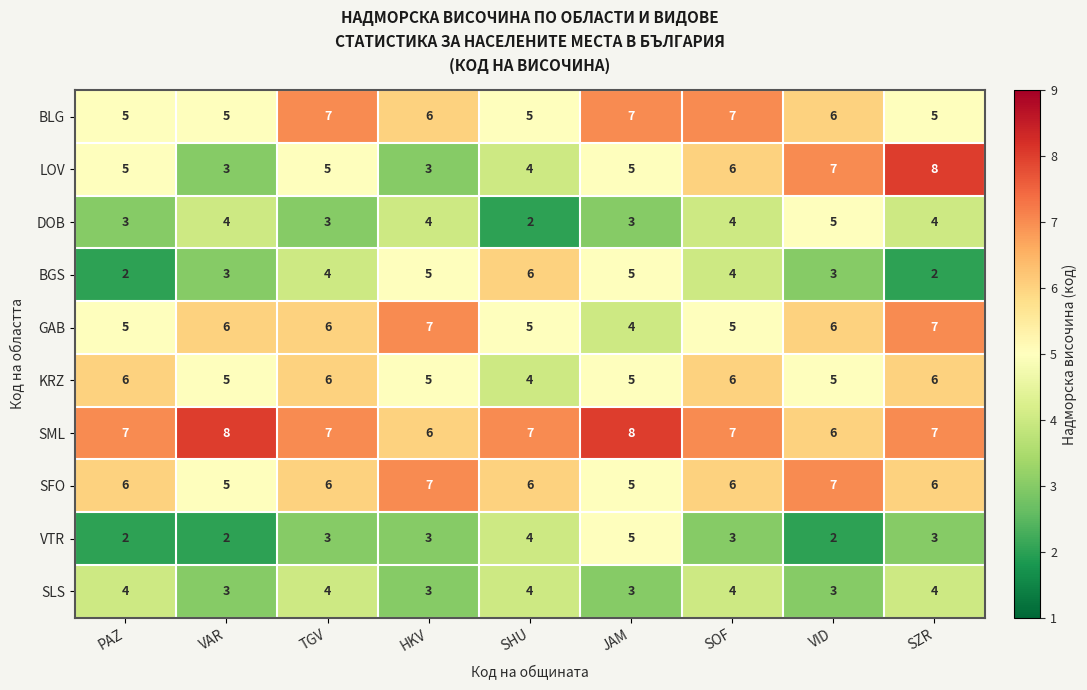

How many values in the GAB series are below 6?

4